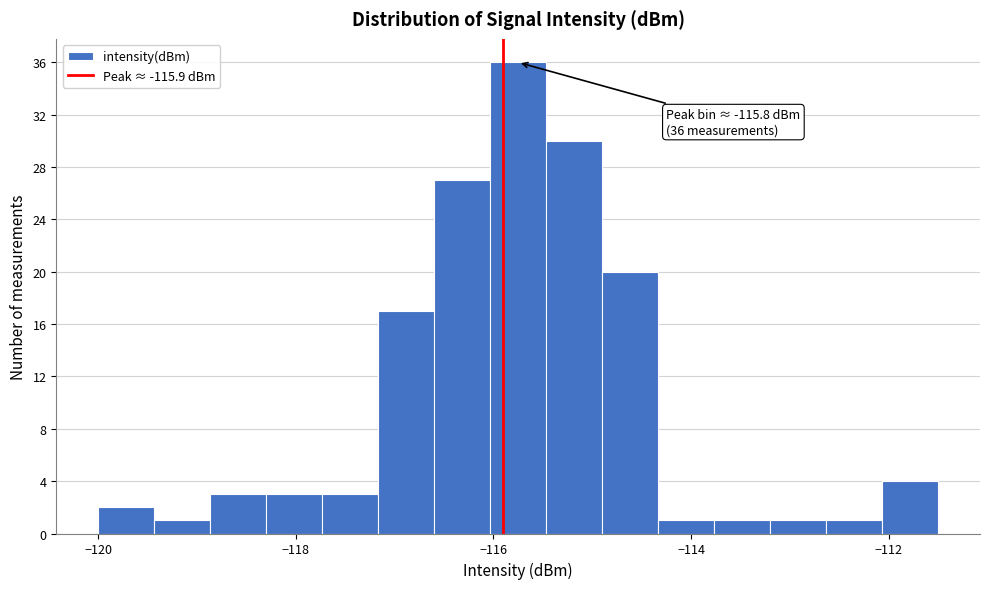

Read against the x-axis, roughly where is the centre of the tallest bar?

-115.8